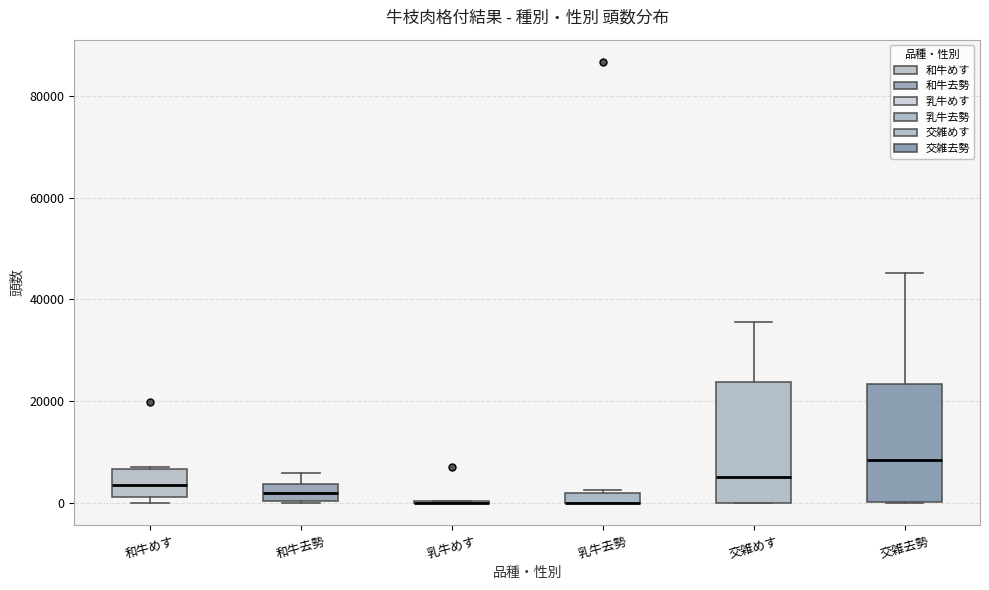

Where is the lower edge of the box for 和牛去勢 on the y-axis? The values are not printed on the chart, so give them approximately, as read against the axis.

0